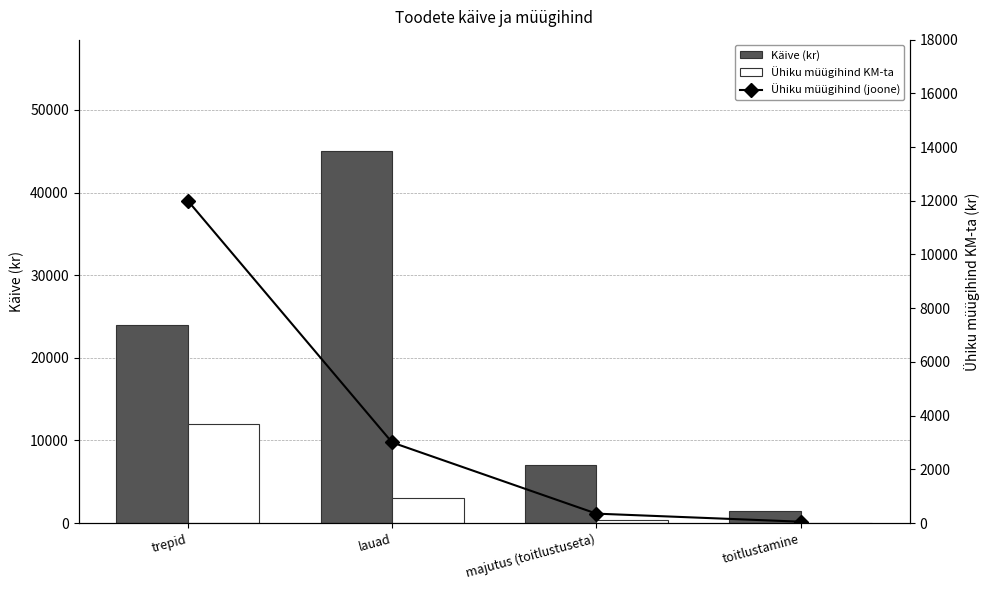

At how many categories does at least one series exceed 29000?

1